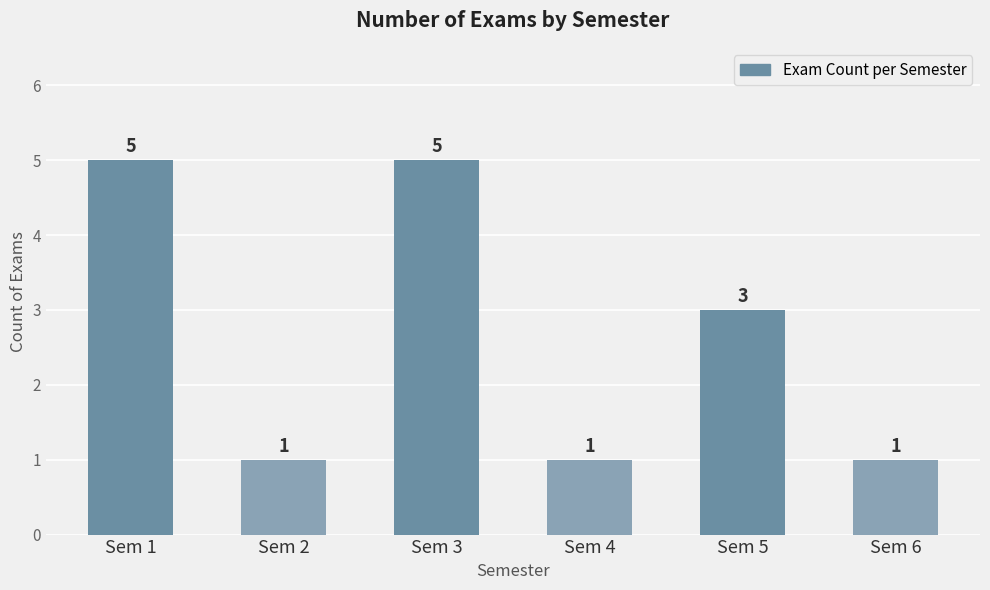

What is the change in value from Sem 4 to Sem 5?

+2